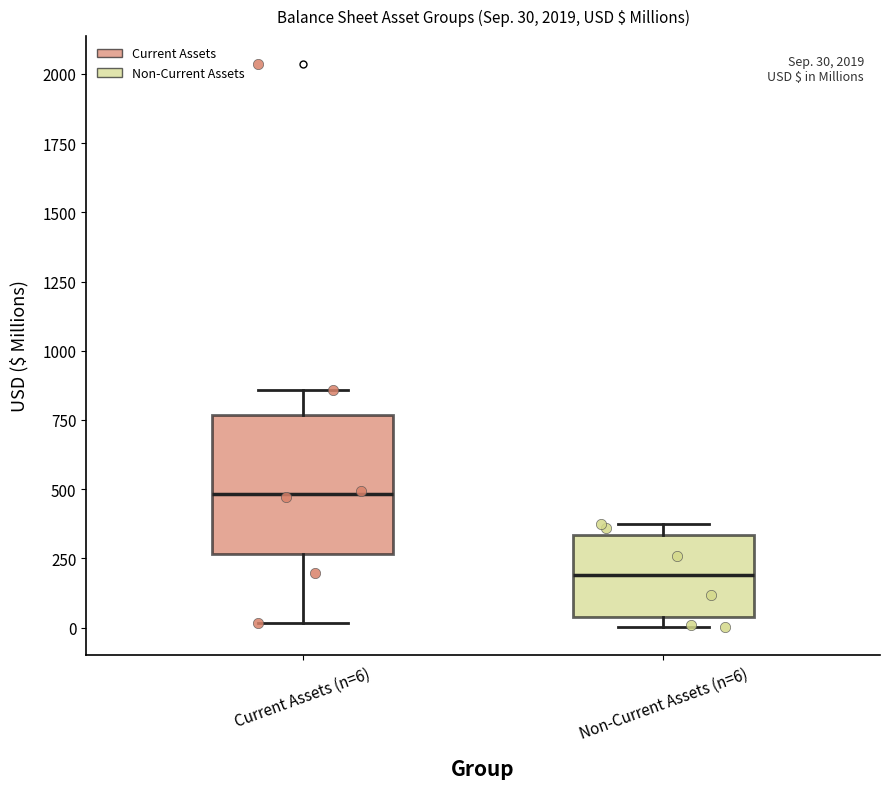

Which box is the tallest, from its lower edge to its upper edge?

Current Assets (n=6)